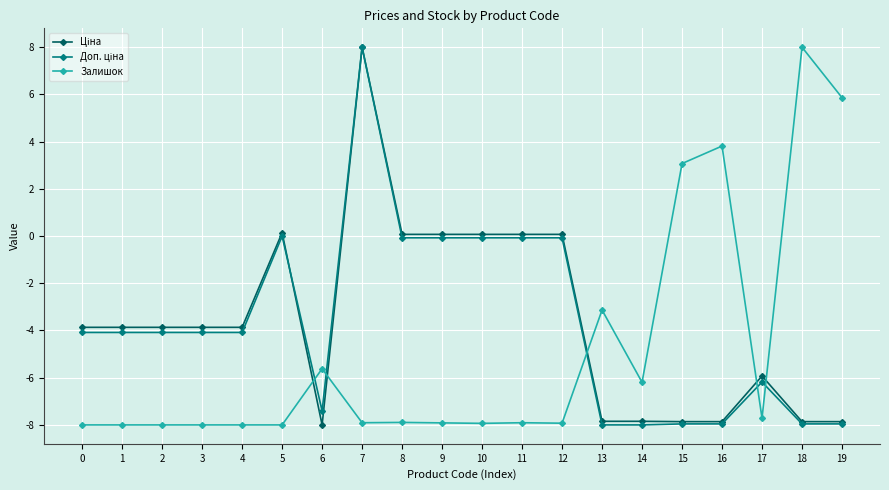

How many values in the Залишок series exceed -7?

7